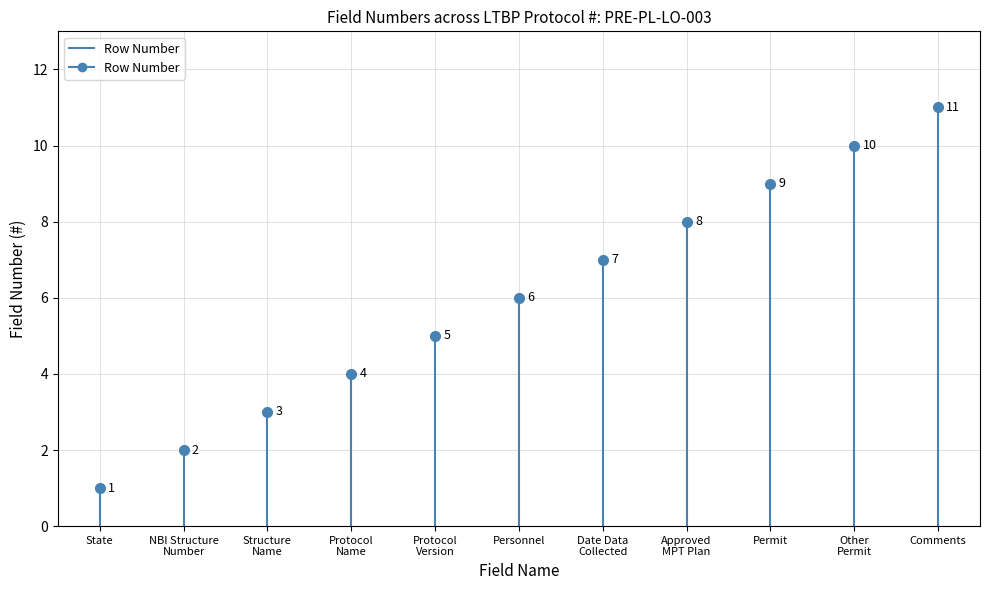

Which has a higher value, State or State?

State